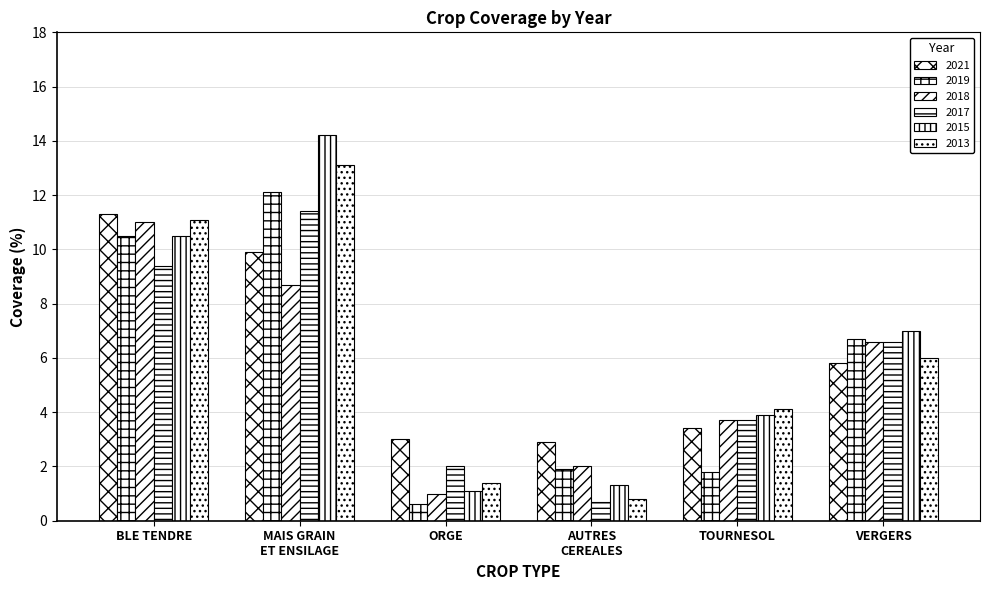

How many groups of bars are there?

6